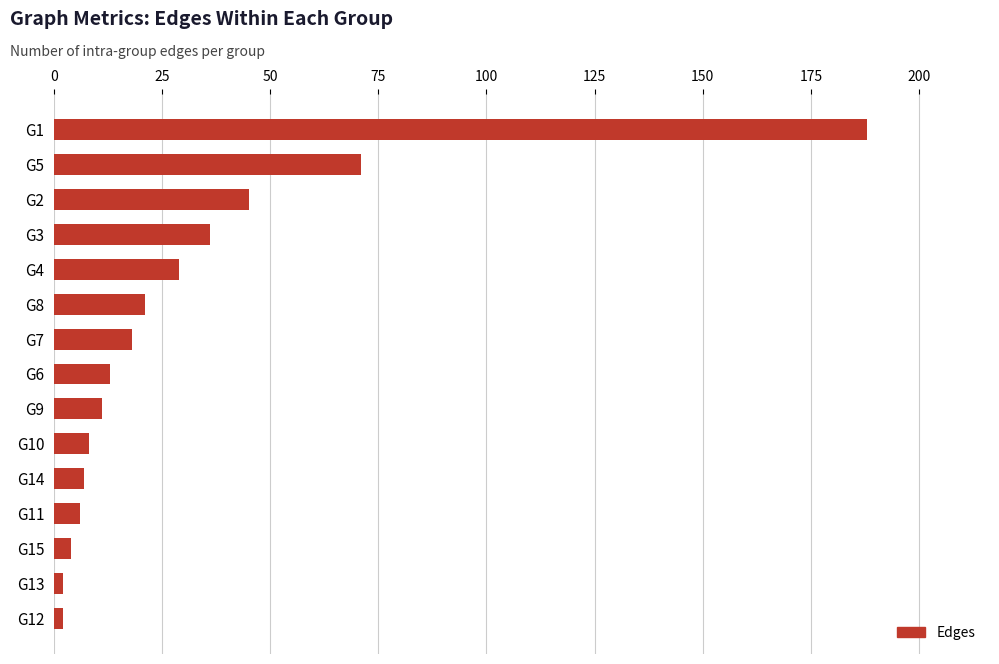

What is the difference between the maximum and minimum values?

186